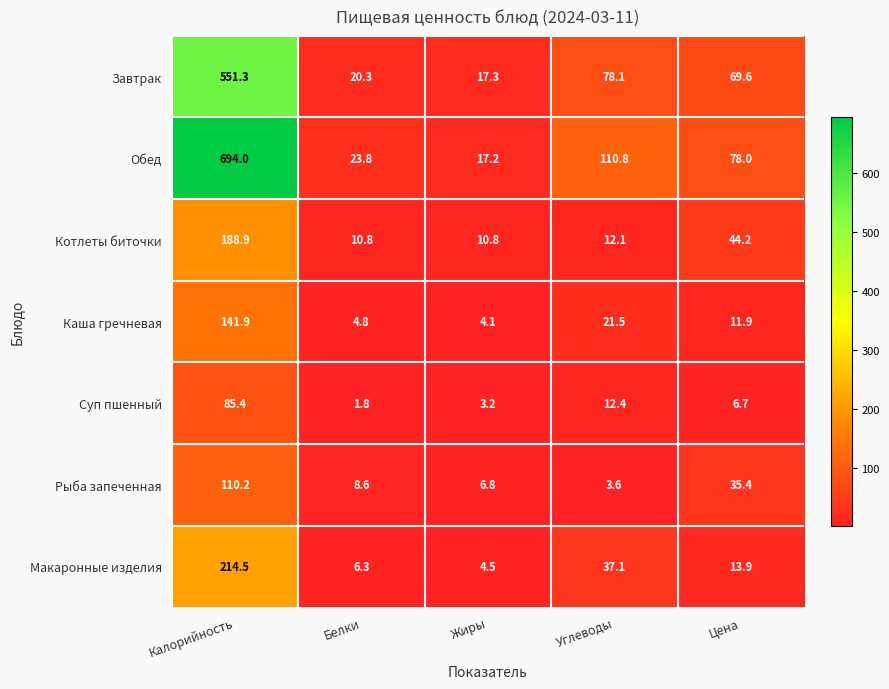

What is the maximum value shown in the chart?

694.0